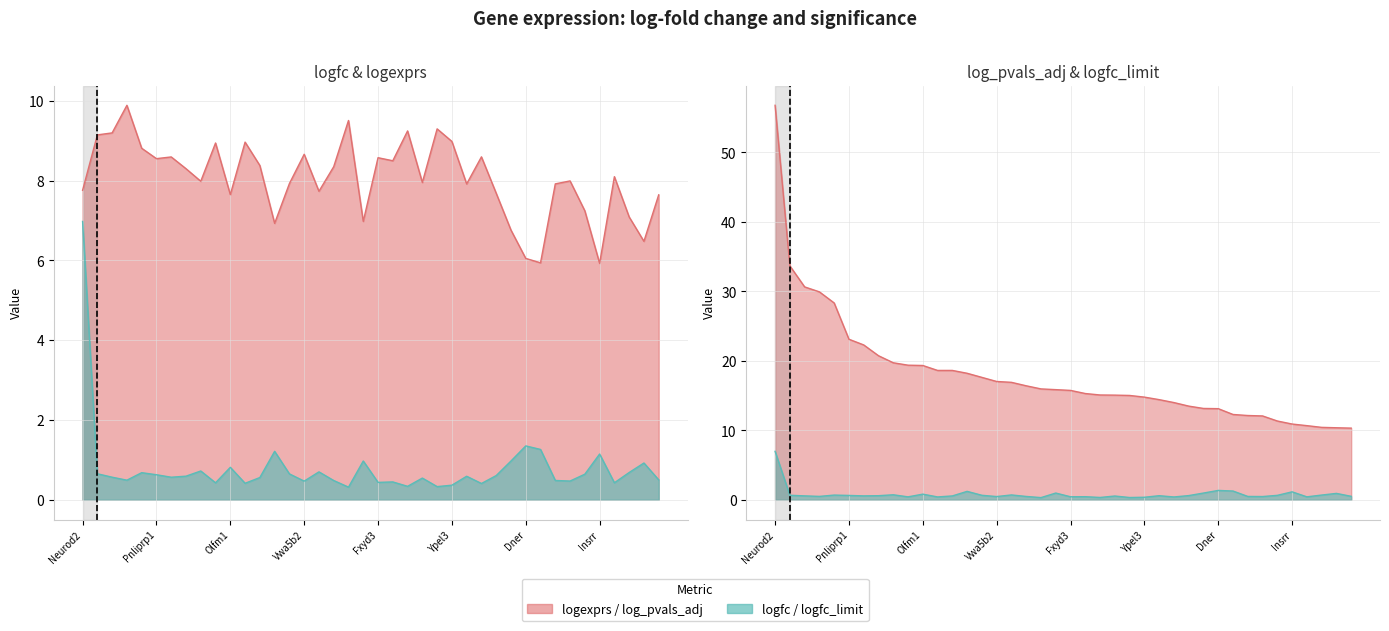

What is the approximate value of logfc_limit at Map1b?

0.3